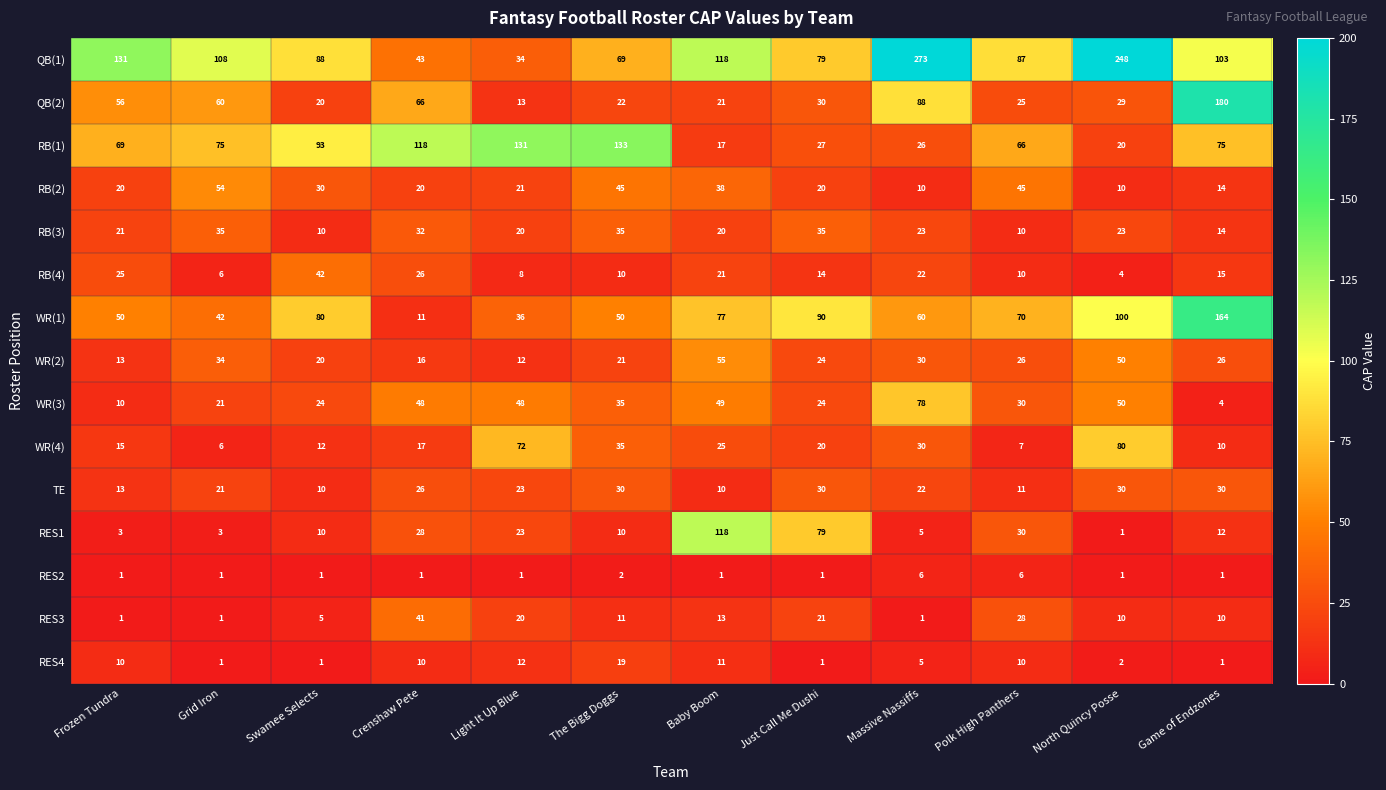

At which label does RES3 first exceed 11?

Crenshaw Pete